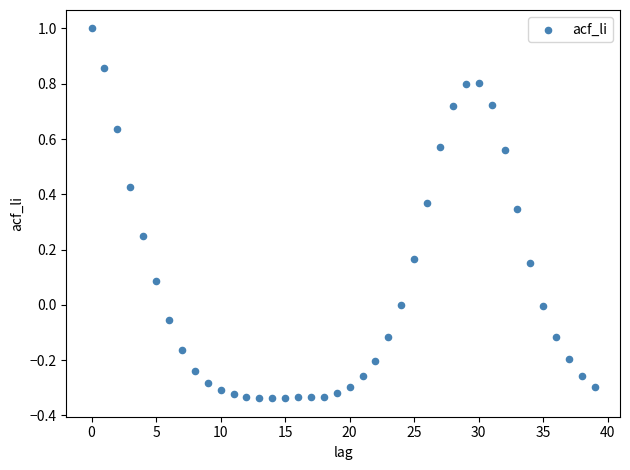

What is the range of Y values (max minus min)?

1.3